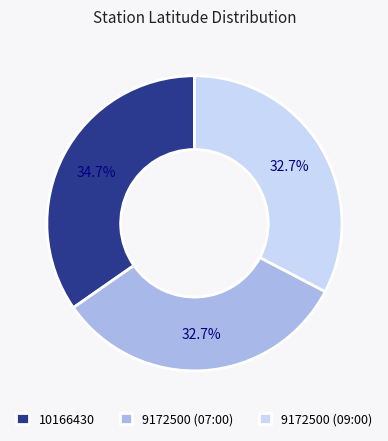

To the nearest percent, what is the combined percentage of 9172500 (09:00) and 9172500 (07:00)?

65%